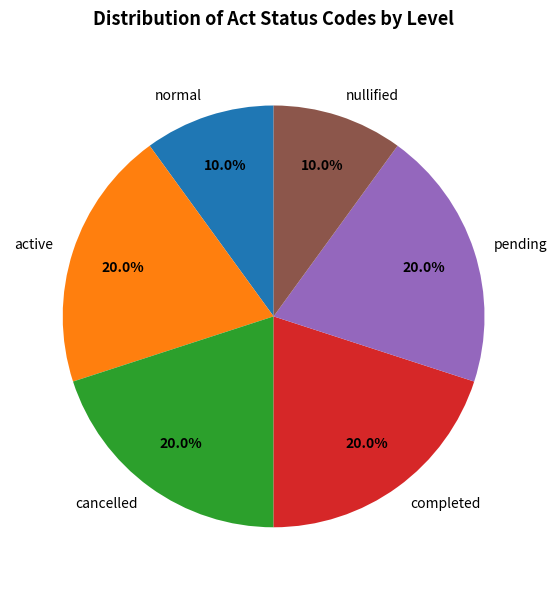

How much of the chart is everything except pending?

80.0%